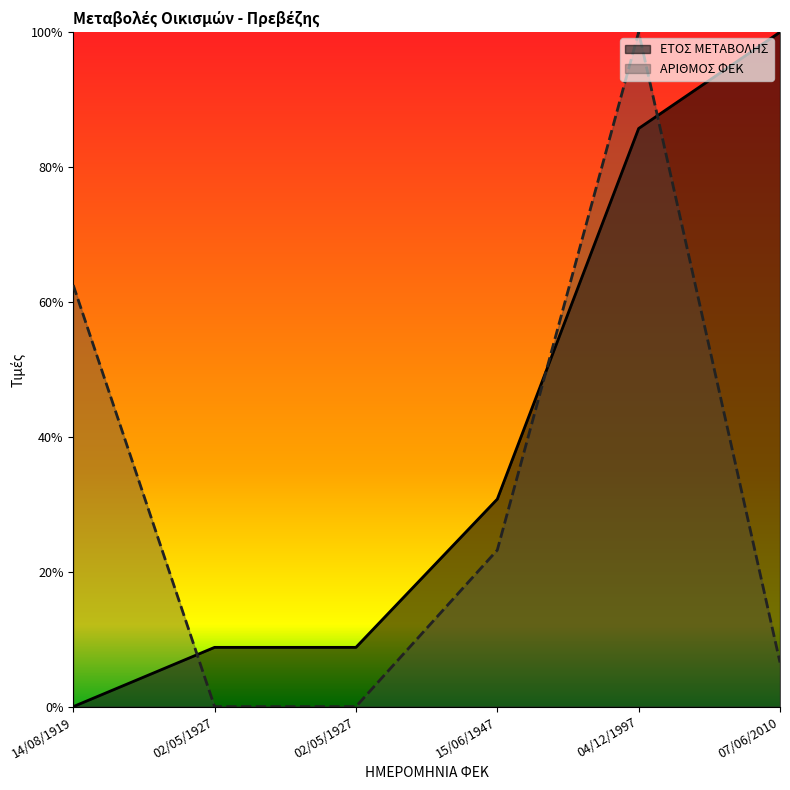

What is the maximum value for ΑΡΙΘΜΟΣ ΦΕΚ?

1.0